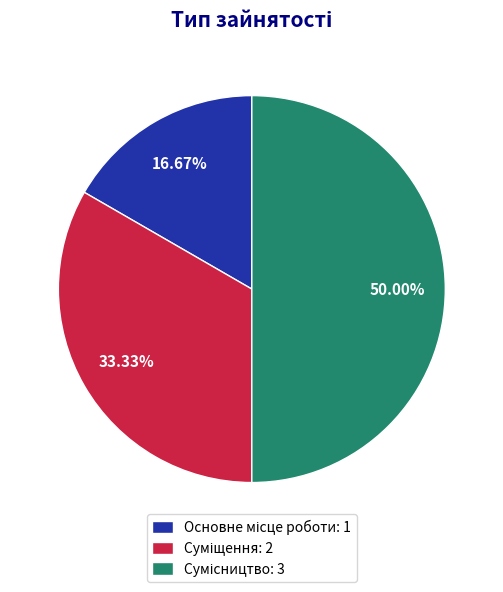

To the nearest percent, what portion does Сумісництво represent?

50%